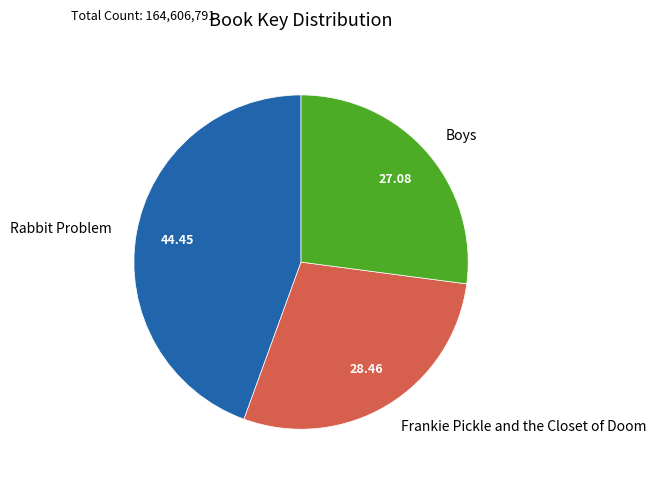

Rank the categories by value from lowest to highest.

Boys, Frankie Pickle and the Closet of Doom, Rabbit Problem